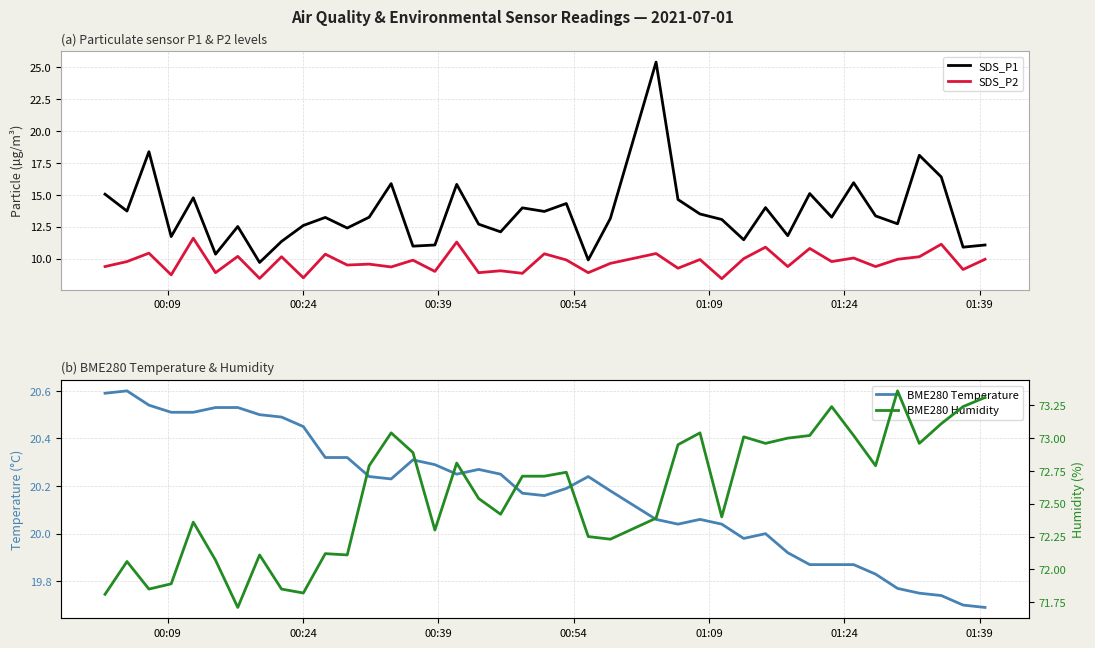

What is the maximum value for SDS_P2?

11.6